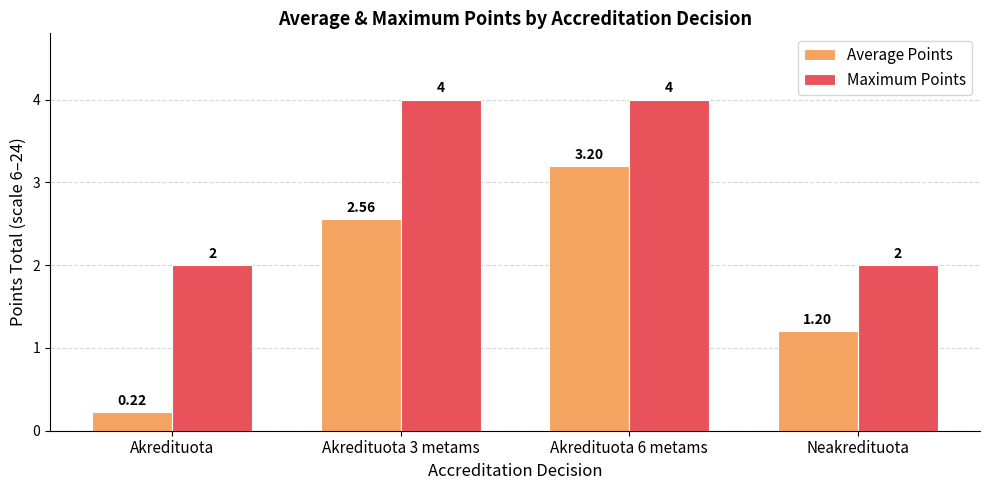

Is it true that Maximum Points equals 4.0 at Akredituota 3 metams?

True